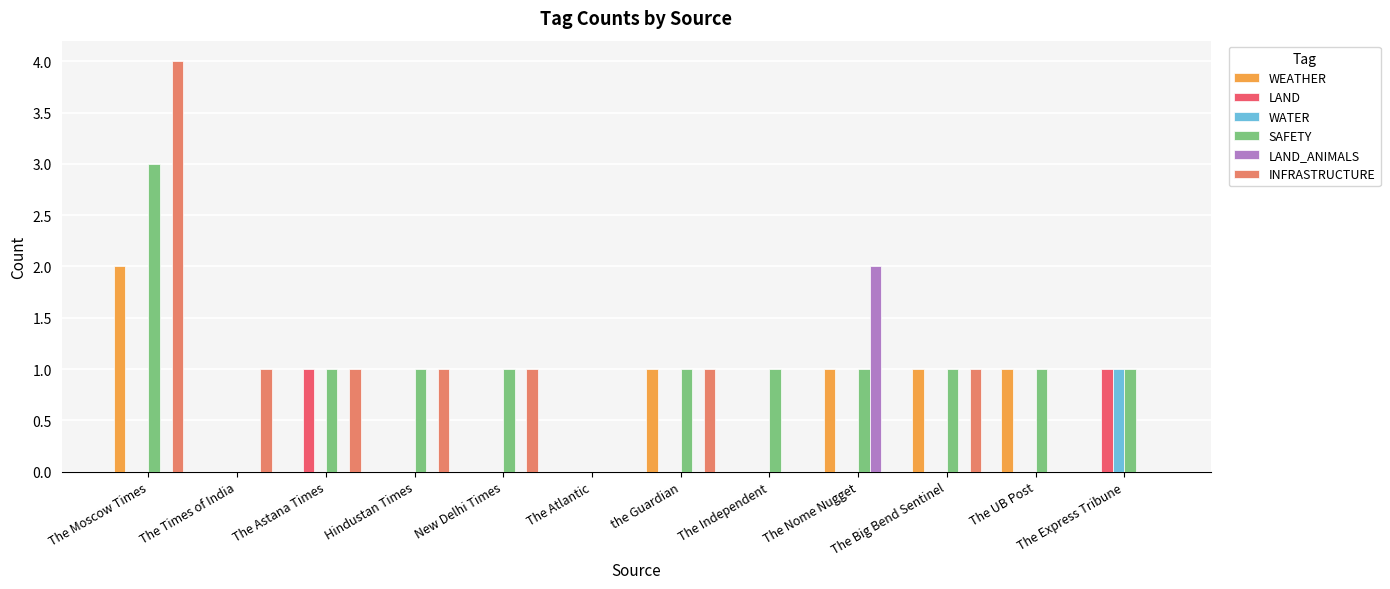

The value of LAND at The Express Tribune is 1. True or false?

True